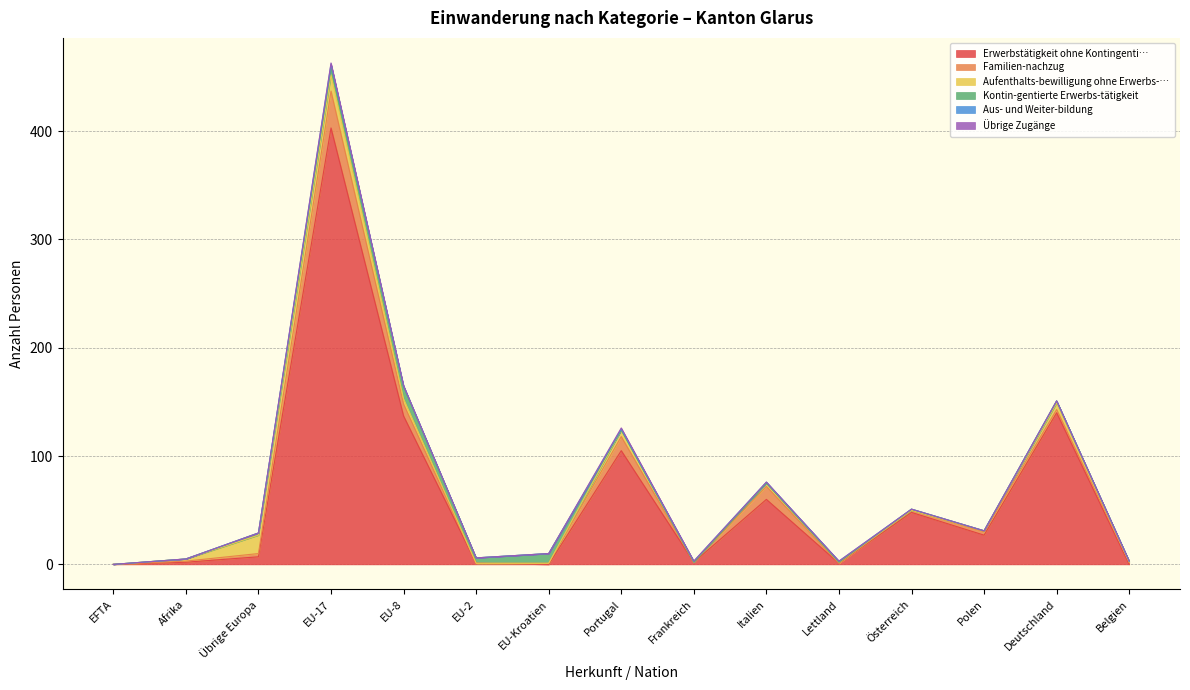

What is the sum of the Übrige Zugänge values at EU-17 and EU-2?

1